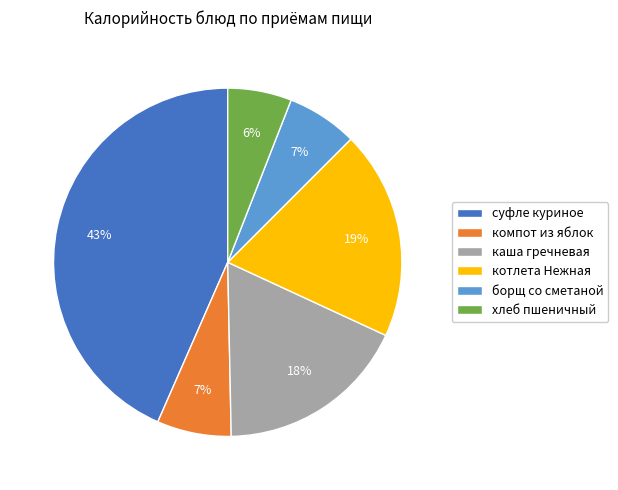

To the nearest percent, what percentage of the pie is суфле куриное?

43%